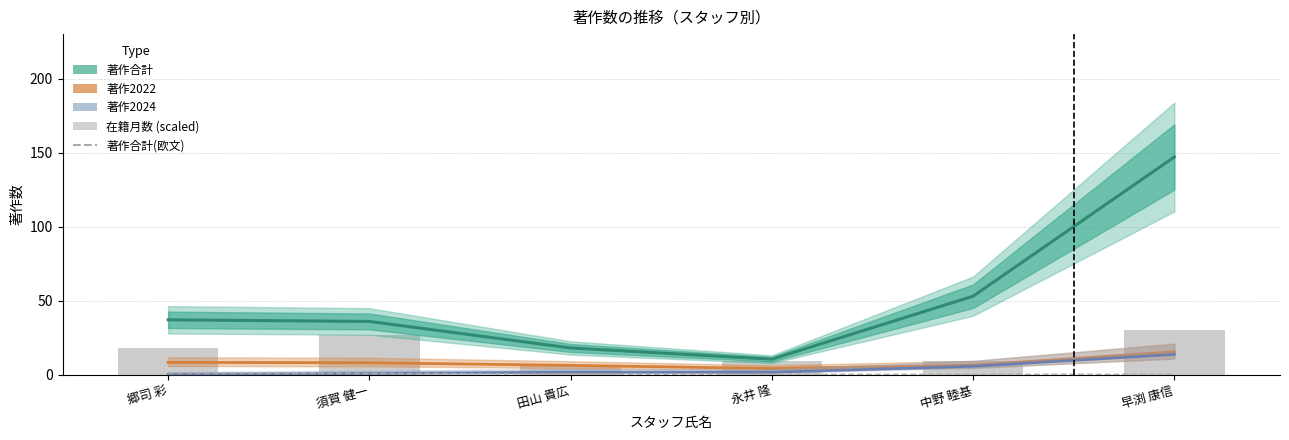

Reading right to left, what are all the values shown in this chart?

著作合計: 早渕 康信=147.0	中野 睦基=52.9	永井 隆=10.4	田山 貴広=17.9	須賀 健一=35.9	郷司 彩=37.0
著作2022: 早渕 康信=15.4	中野 睦基=6.3	永井 隆=4.0	田山 貴広=6.1	須賀 健一=8.0	郷司 彩=8.2
著作2024: 早渕 康信=13.6	中野 睦基=5.6	永井 隆=1.5	田山 貴広=1.5	須賀 健一=0.7	郷司 彩=0.1
著作合計(欧文): 早渕 康信=0.0	中野 睦基=0.0	永井 隆=0.0	田山 貴広=0.3	須賀 健一=0.7	郷司 彩=1.0
在籍月数 (scaled): 早渕 康信=30.0	中野 睦基=9.0	永井 隆=9.2	田山 貴広=6.0	須賀 健一=27.0	郷司 彩=18.0